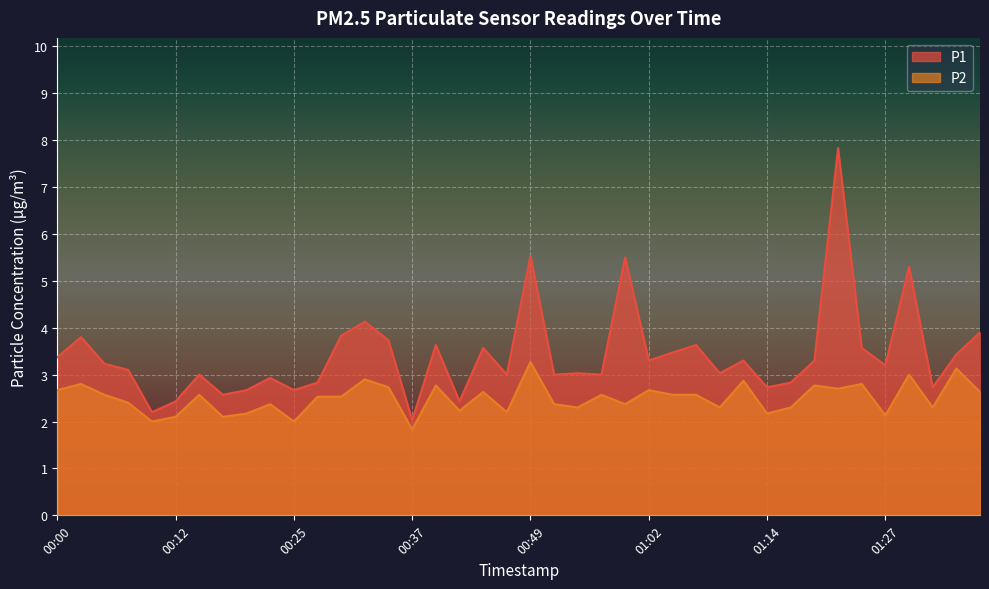

Where is the first local maximum for P1?

00:03